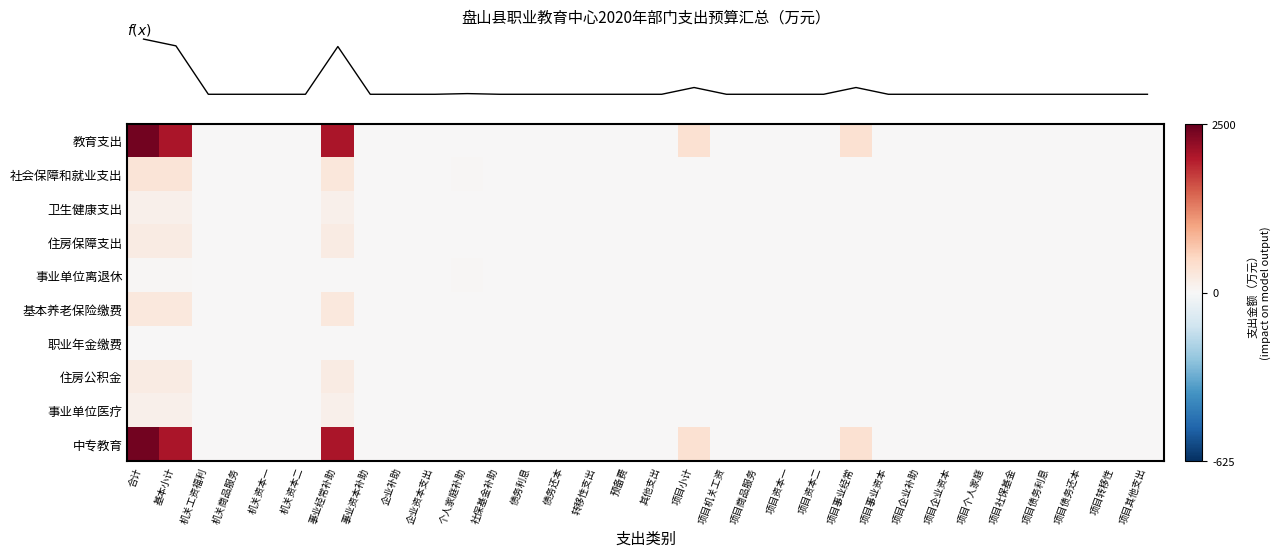

Count the number of data series in this chart.

10